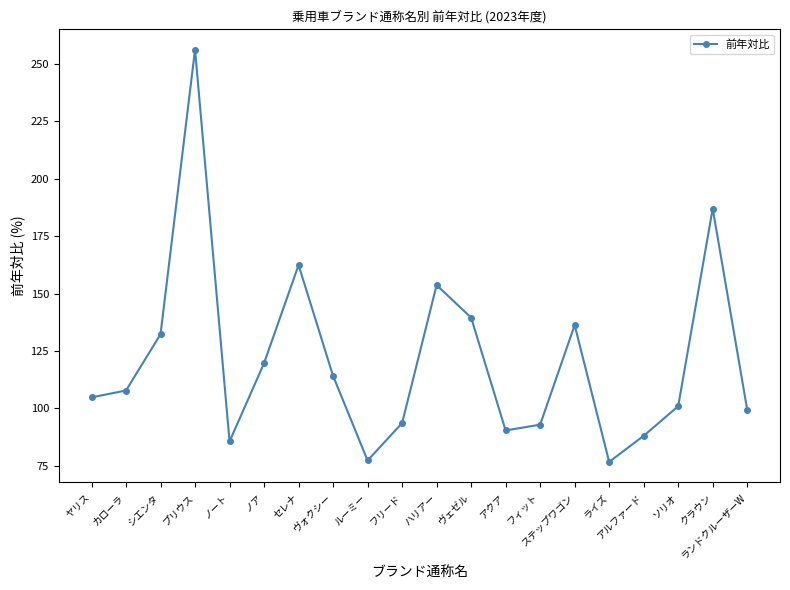

How many lines are shown in the chart?

1